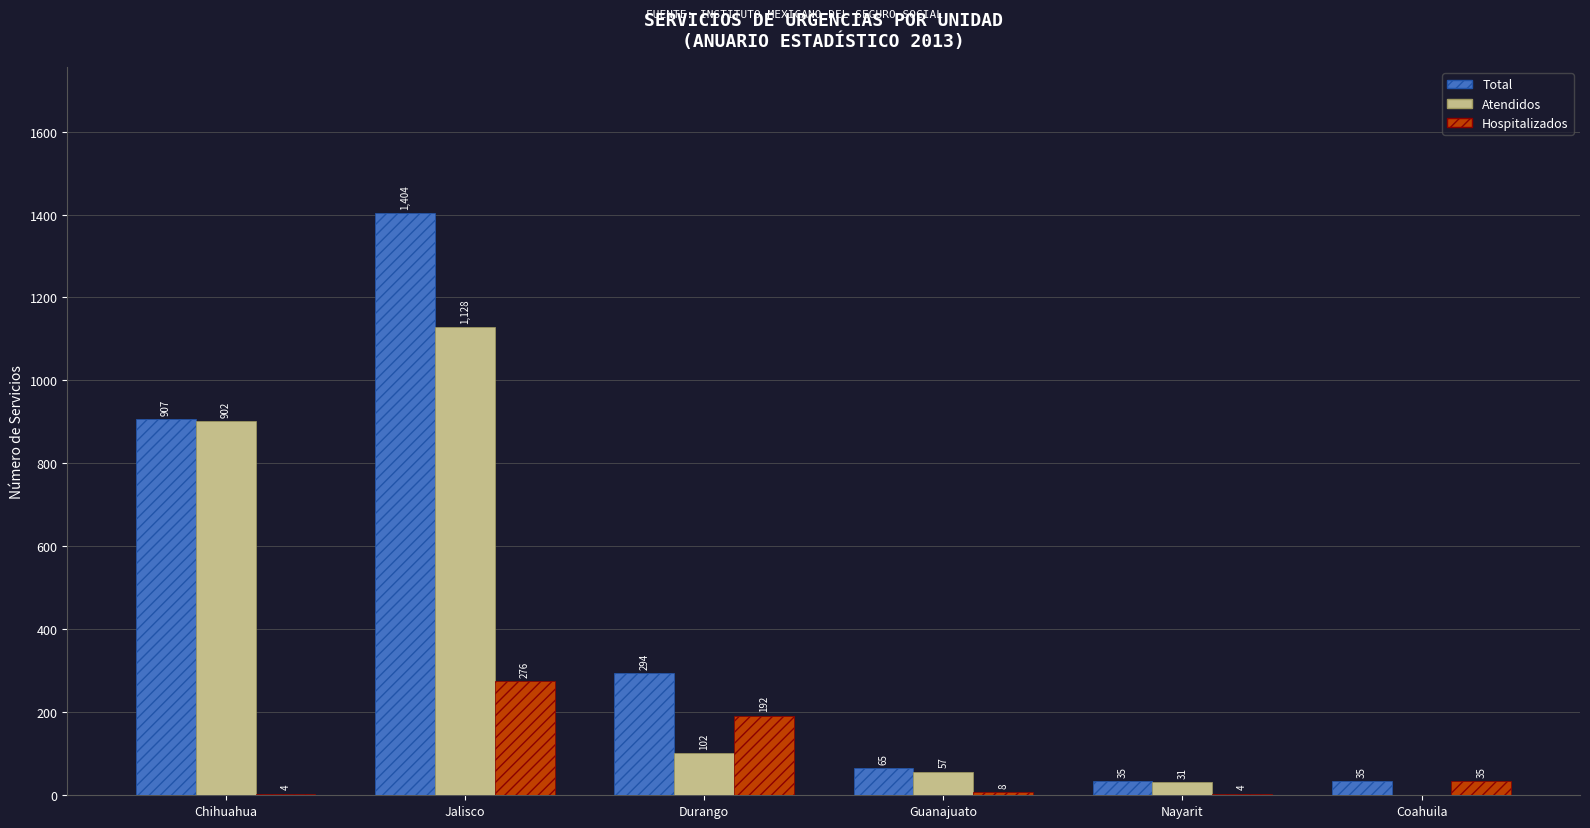

Between Durango and Coahuila, which series saw the biggest shift?

Total